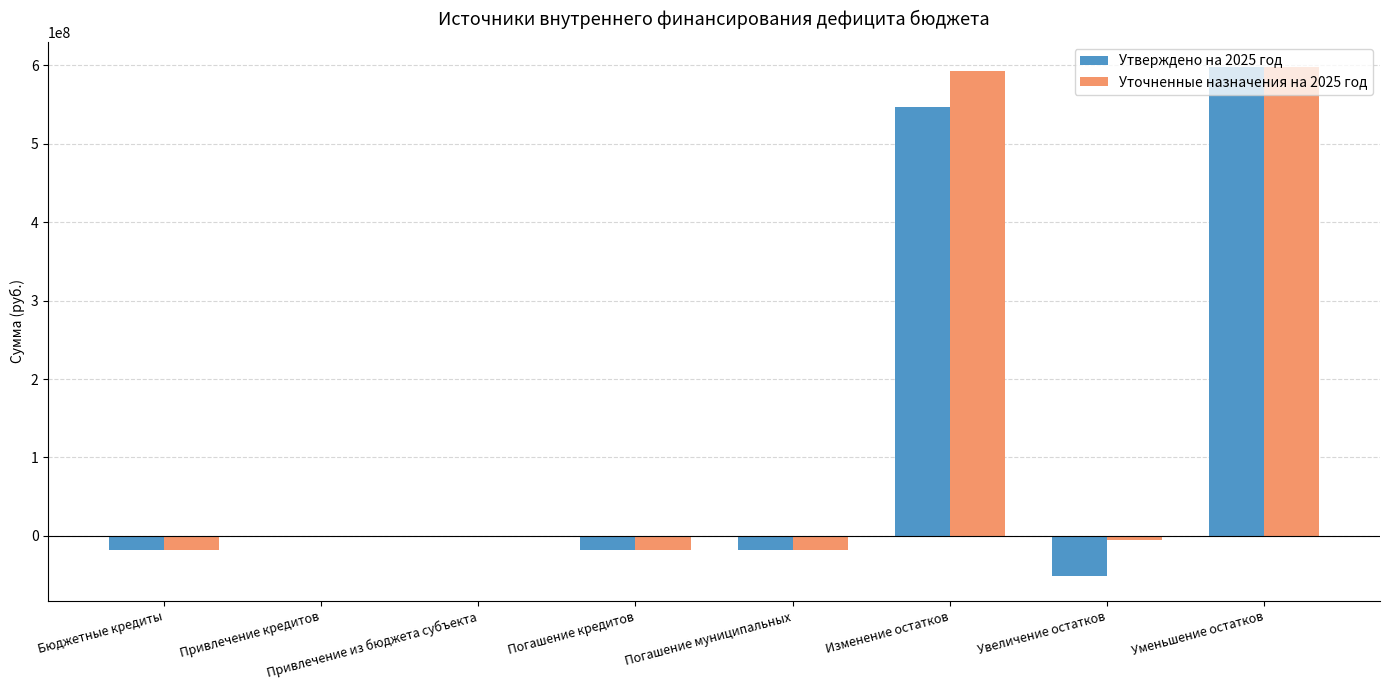

The Уточненные назначения на 2025 год series shows 592544692.7 at Изменение остатков. True or false?

True